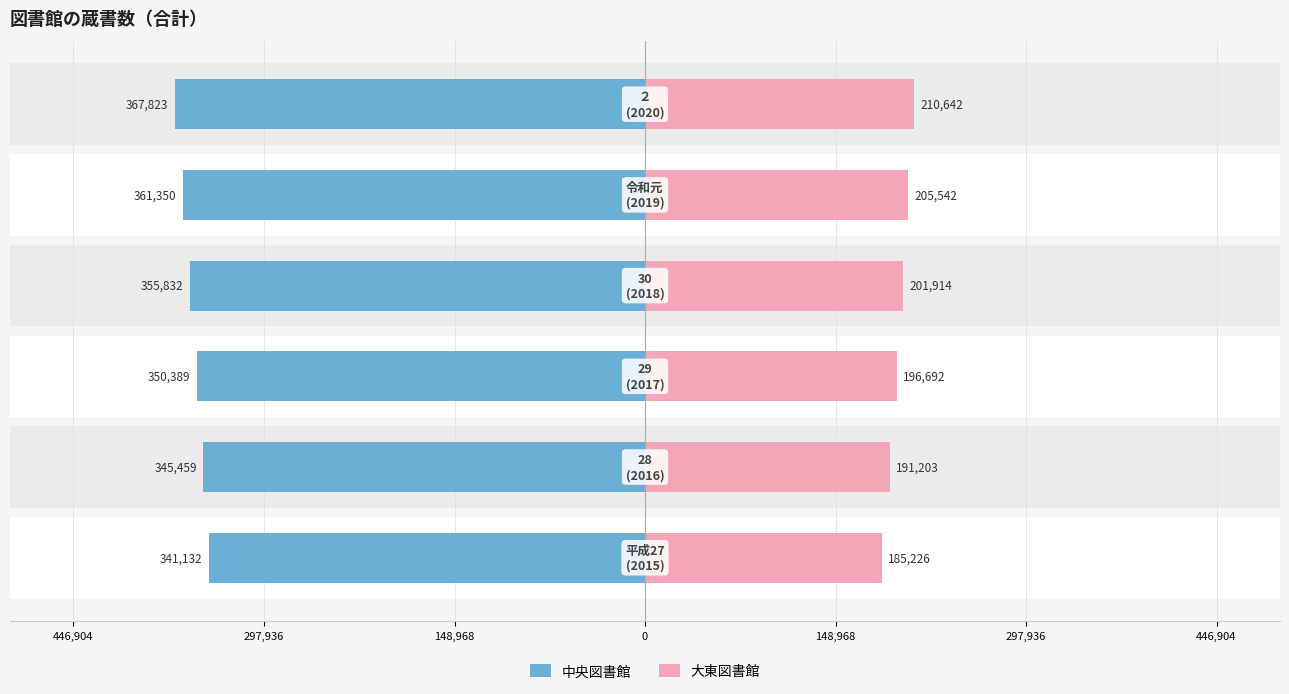

How many bars are there in total?

12